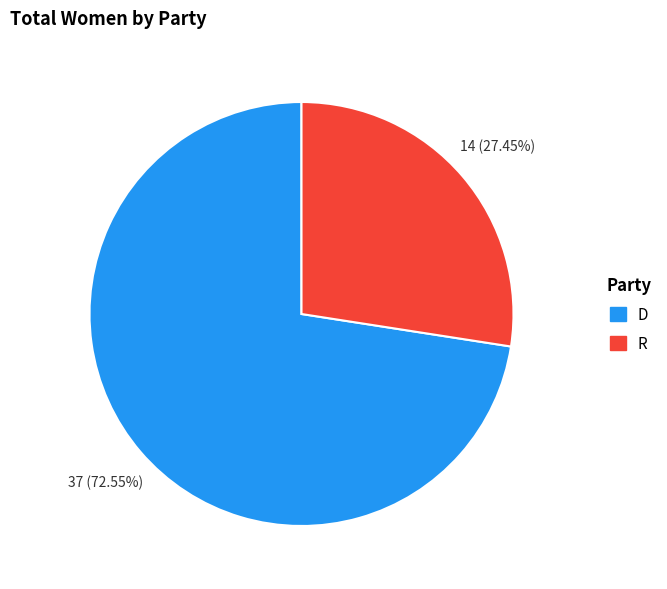

Is there a majority slice in this chart?

Yes